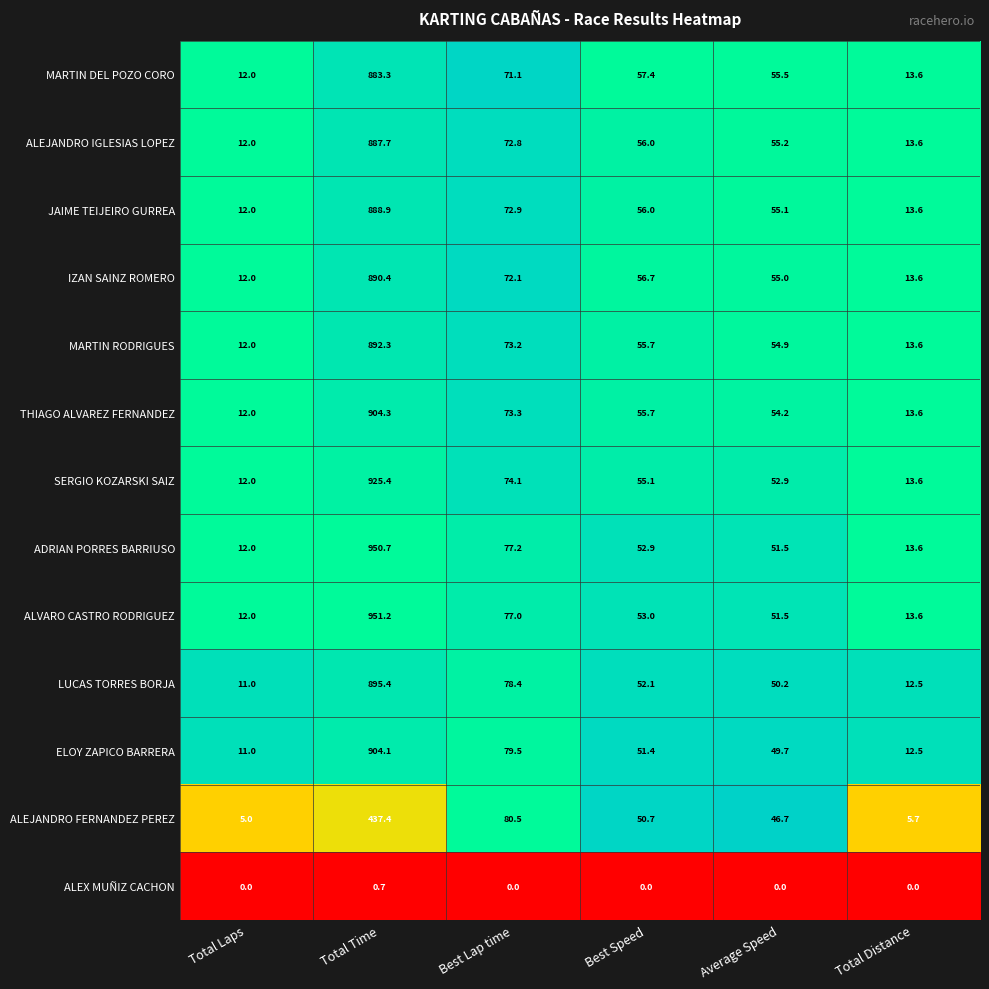

What is the difference between the second highest and minimum values in the ALVARO CASTRO RODRIGUEZ series?

65.0